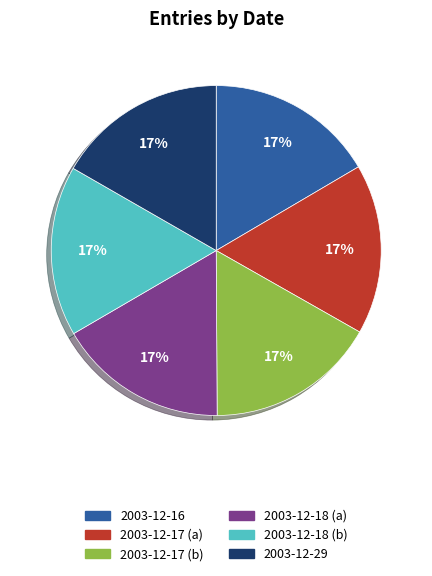

To the nearest percent, what percentage of the pie is 2003-12-18 (a)?

17%